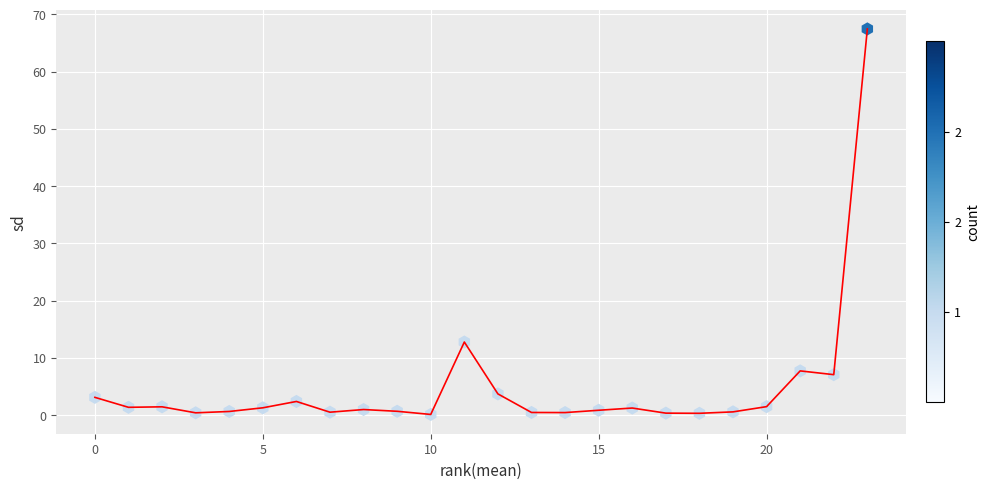

What Y value in the scatter plot is closest to 33?

12.8